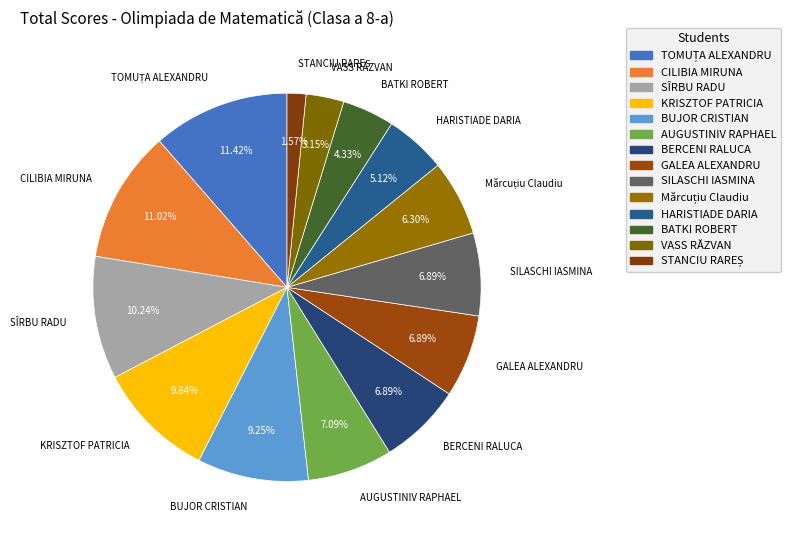

Is there a majority slice in this chart?

No